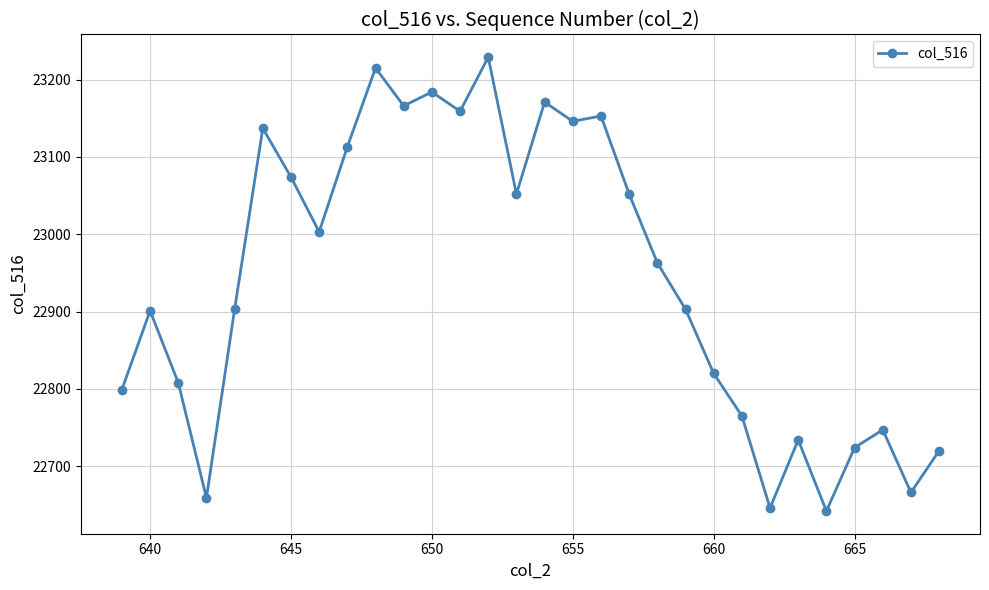

How many points are lower than both their immediate neighbors (excluding endpoints)?

9